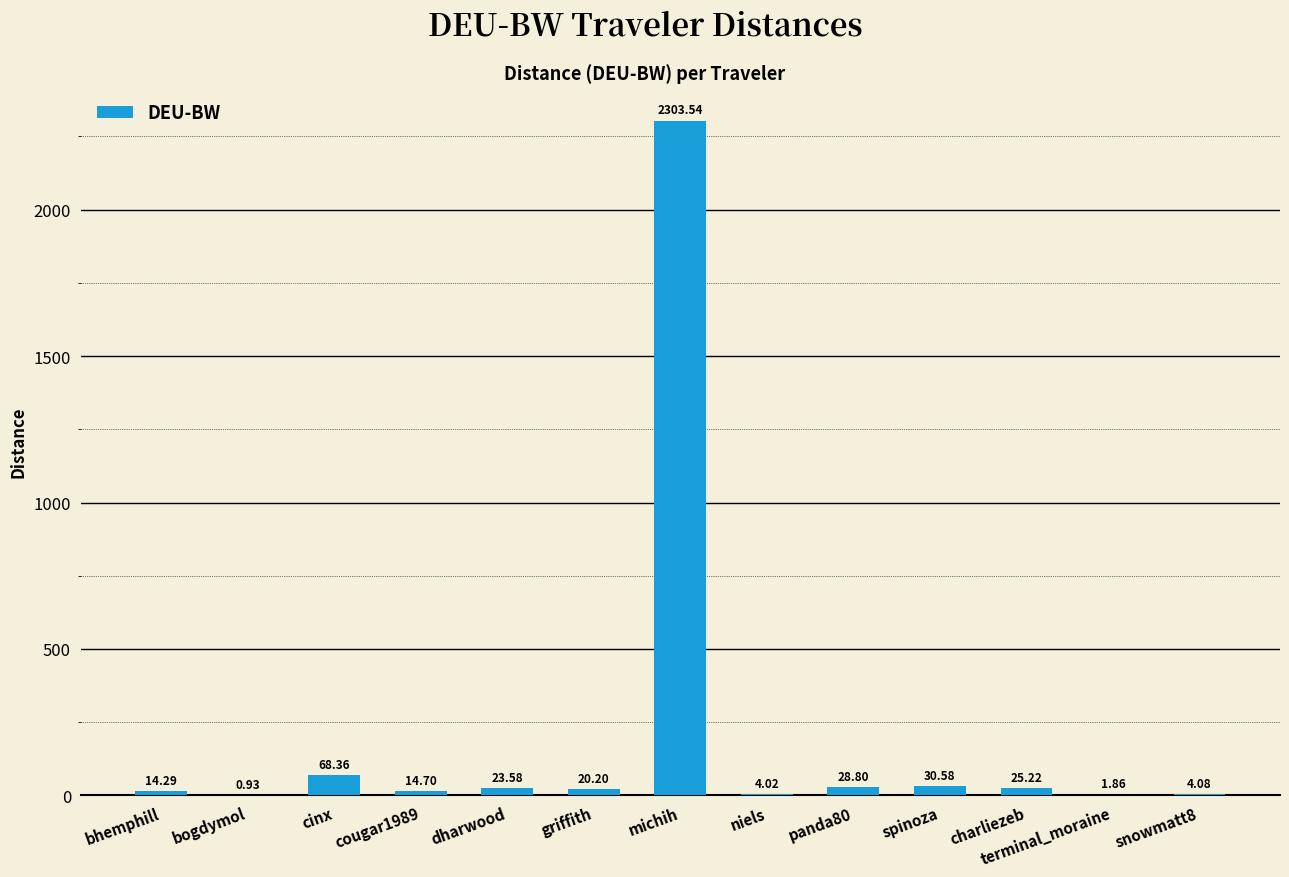

Where is the data nearest to the value 1152?

cinx